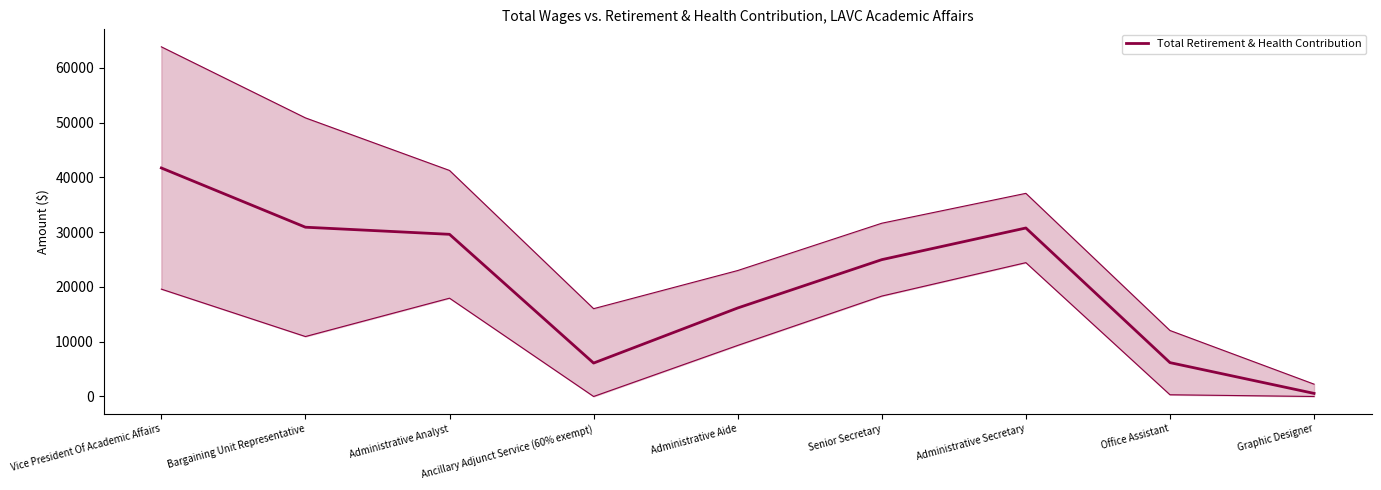

How many values are below 24979?

4